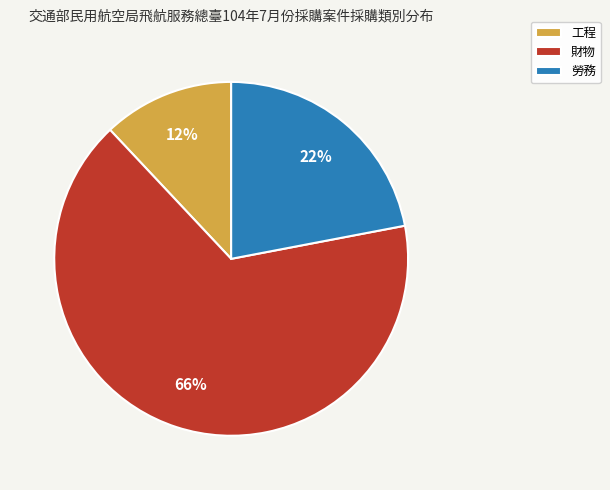

To the nearest percent, what is the combined percentage of 勞務 and 工程?

34%